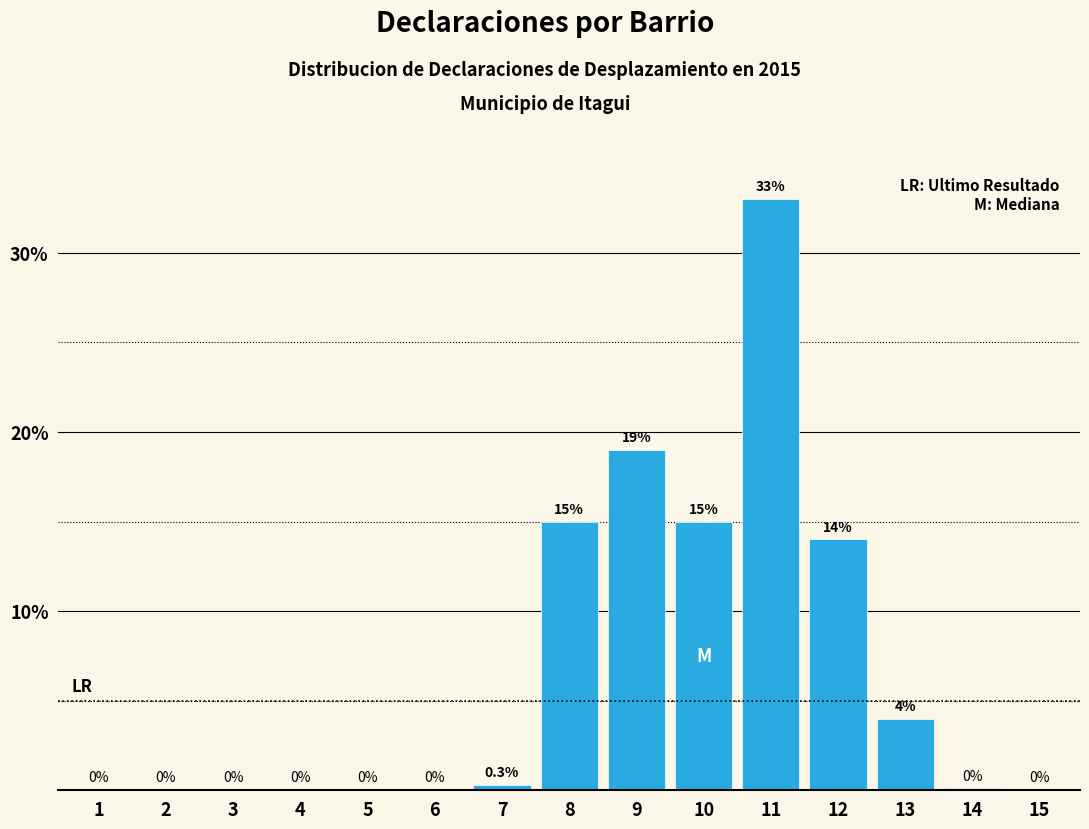

Reading left to right, what are all the values shown in this chart?

1=0.0	2=0.0	3=0.0	4=0.0	5=0.0	6=0.0	7=0.3	8=15.0	9=19.0	10=15.0	11=33.0	12=14.0	13=4.0	14=0.1	15=0.0